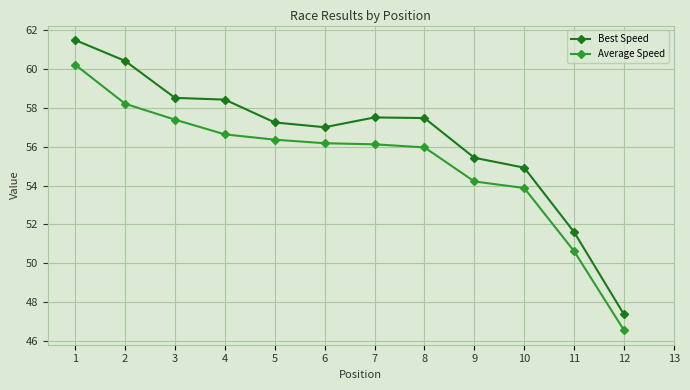

True or false: Average Speed has a value of 89.1 at 3.

False